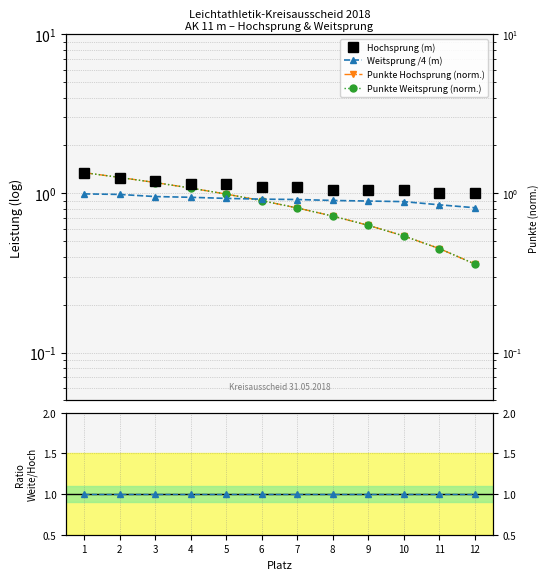

True or false: Ratio Weit/Hoch Punkte has more than 1 points higher than both neighbors.

False